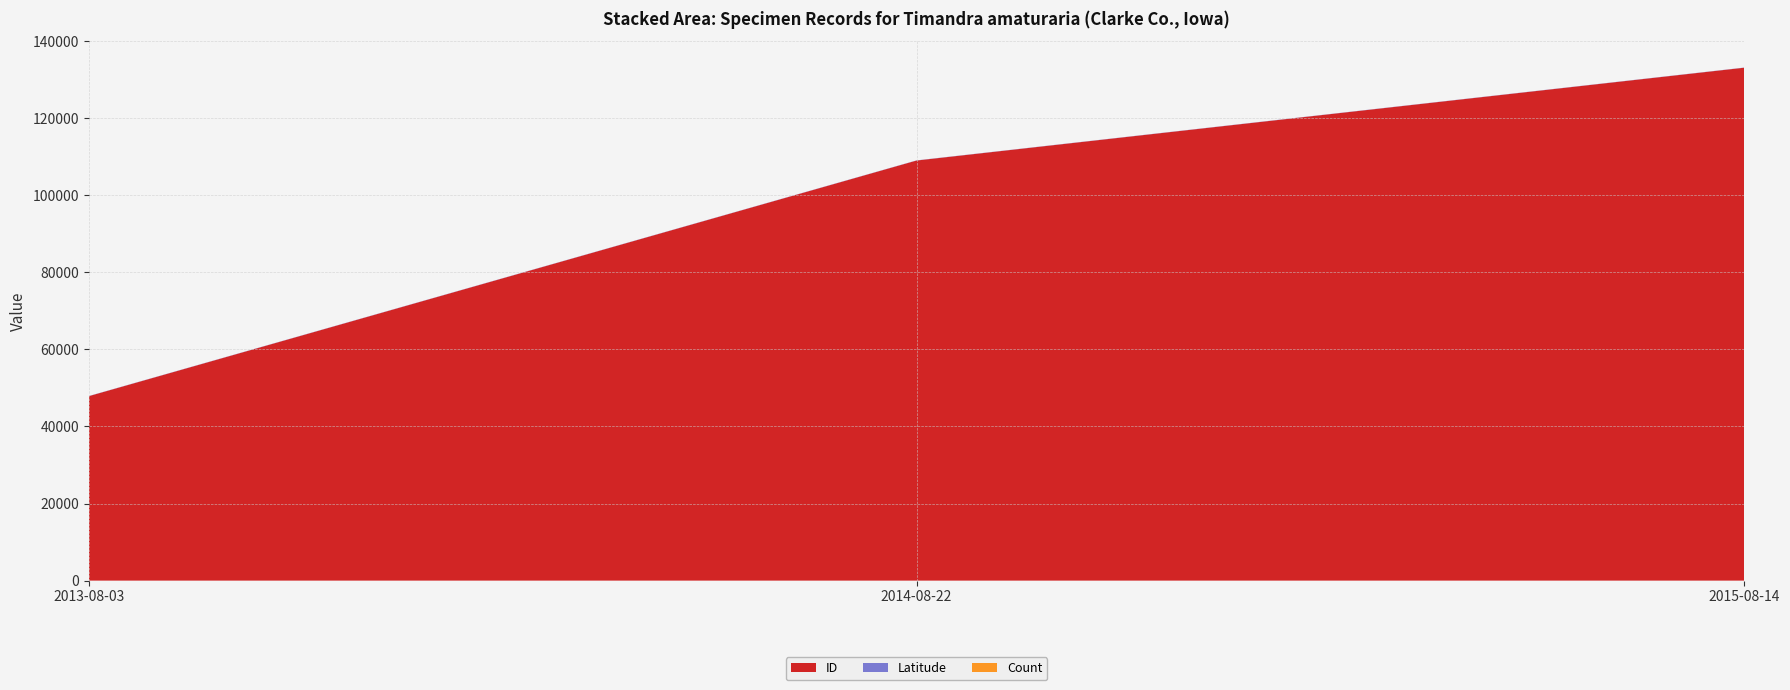

What are all the series names shown in the legend?

ID, Latitude, Count